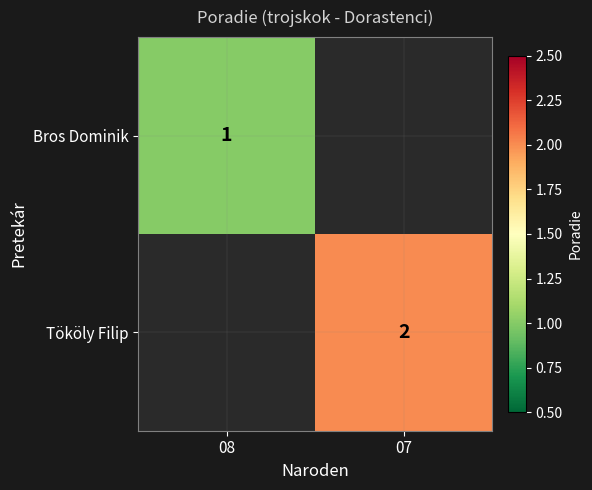

Is it true that Tököly Filip equals 2 at 07?

True